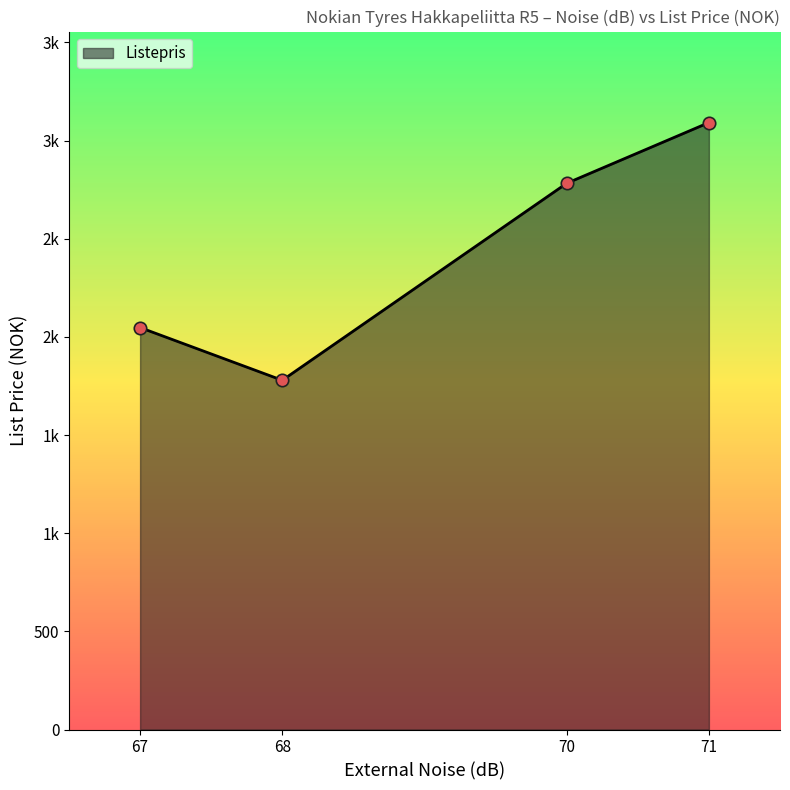

What is the change in value from 67 to 71?

+1104